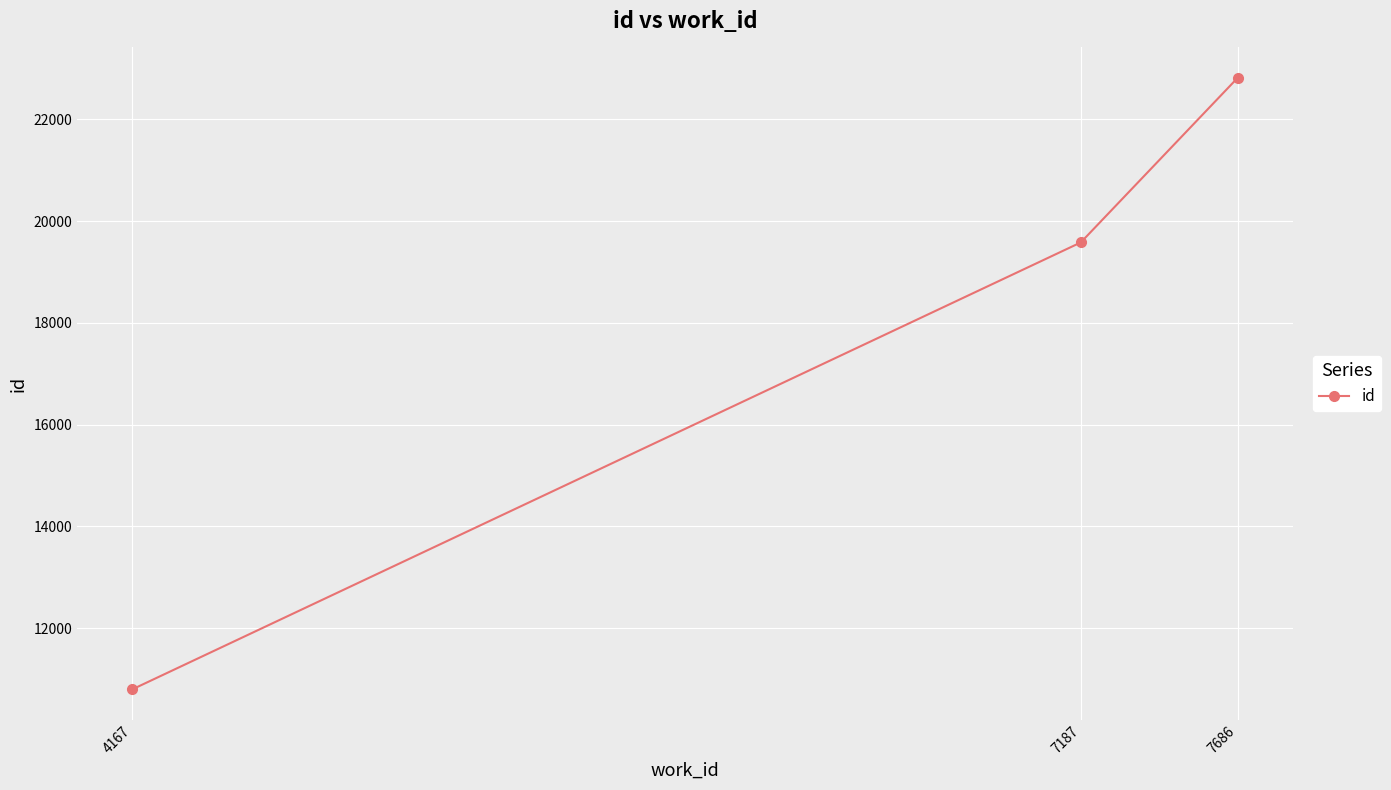

Between 7187 and 4167, which is larger?

7187